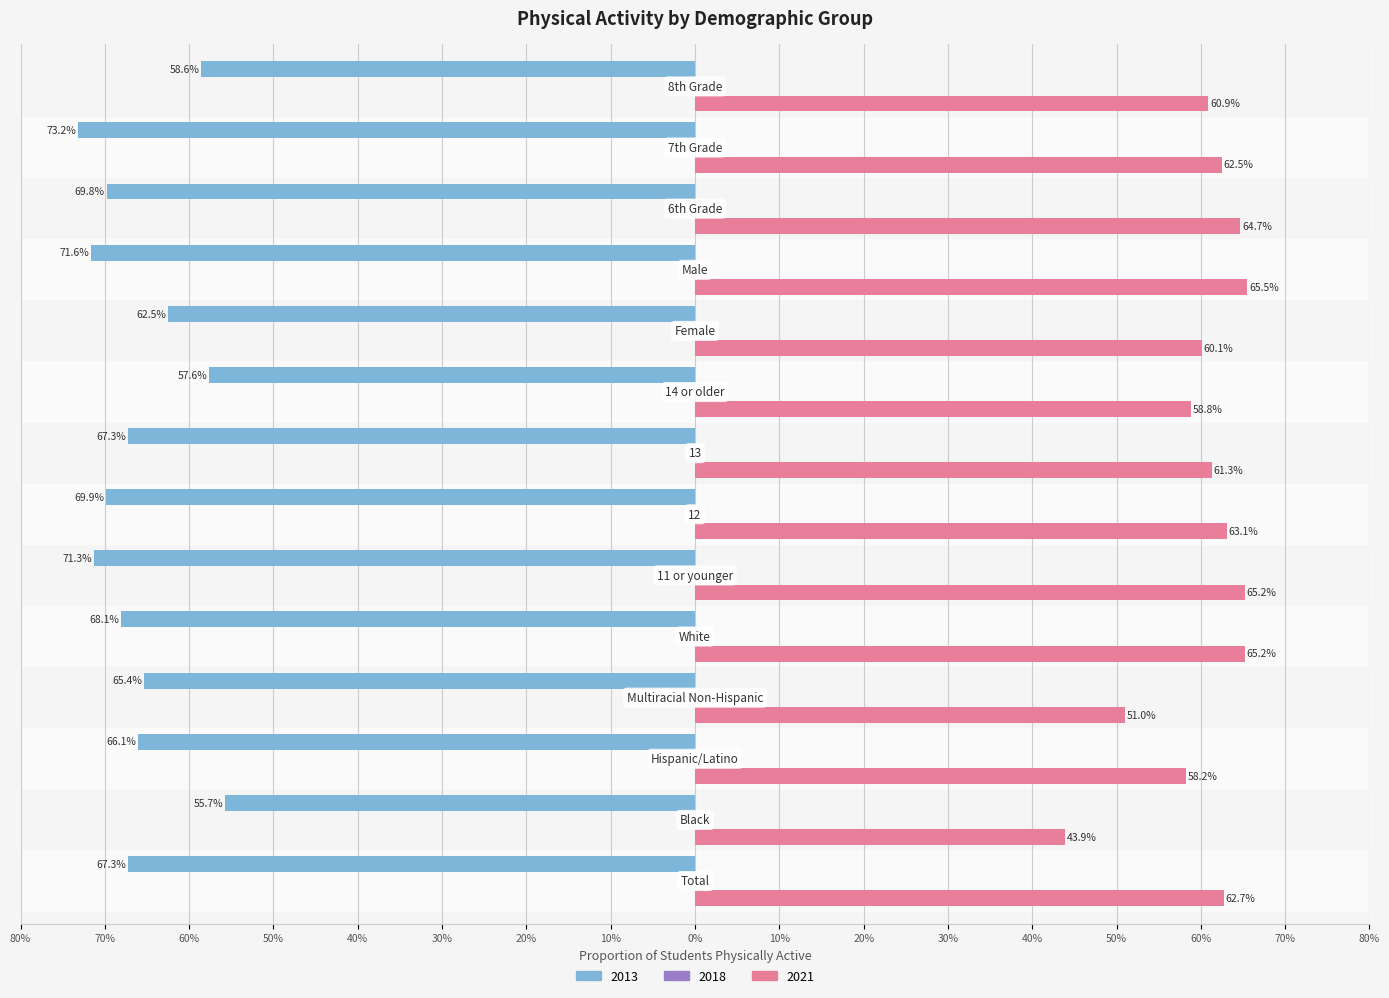

What is the average value of the 2013 series?

-0.7